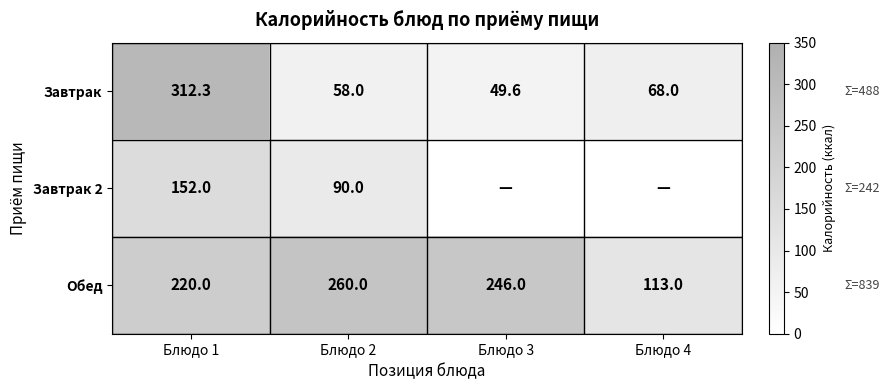

Is it true that Обед equals 100.9 at Блюдо 3?

False